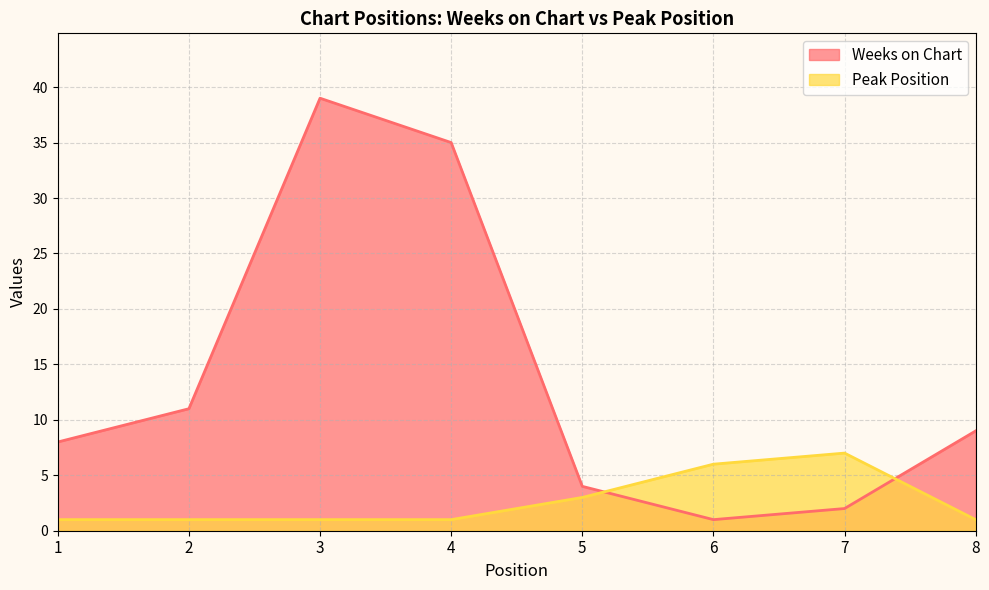

What are all the series names shown in the legend?

Weeks on Chart, Peak Position